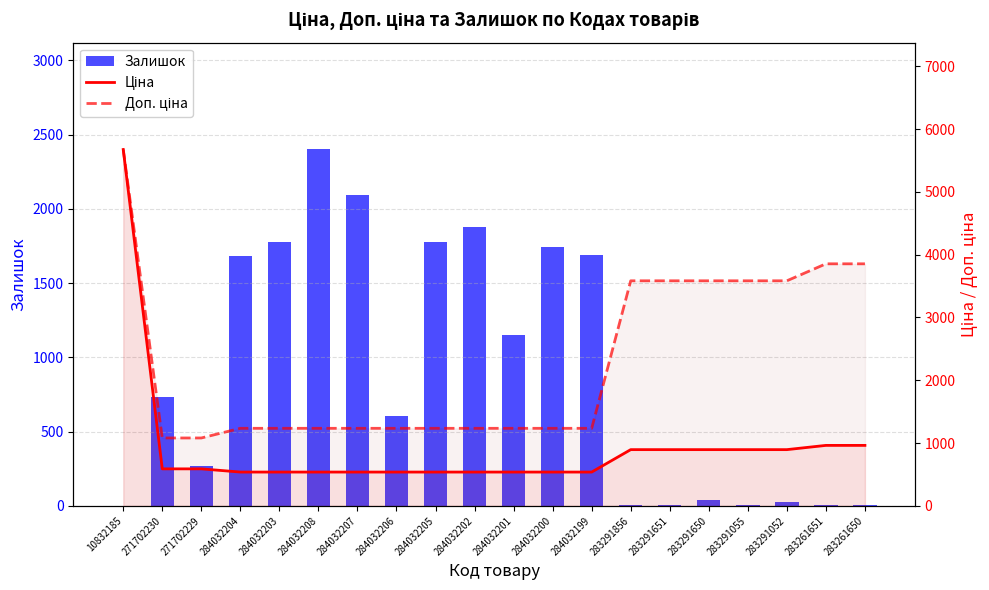

What position from the left is 284032207?

7